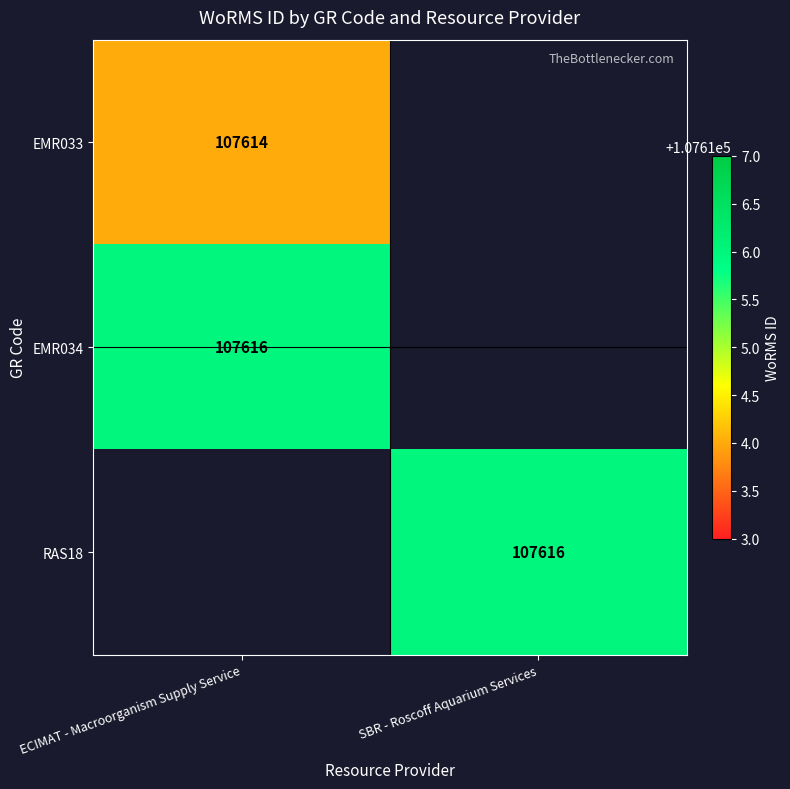

The value of EMR034 at ECIMAT - Macroorganism Supply Service is 152539. True or false?

False